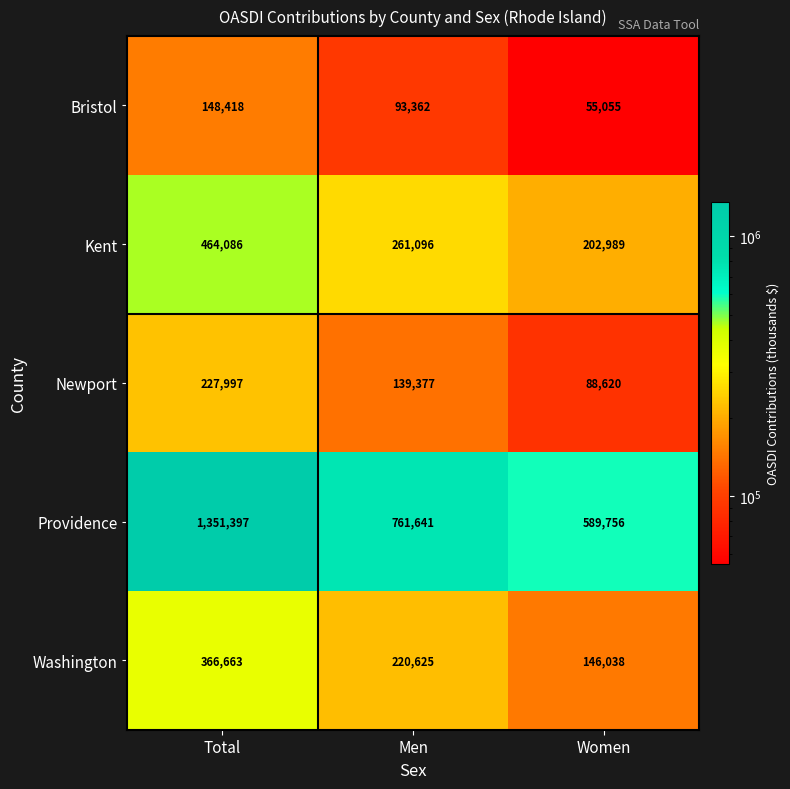

What is the spread (max minus min) of values at Women?

534701